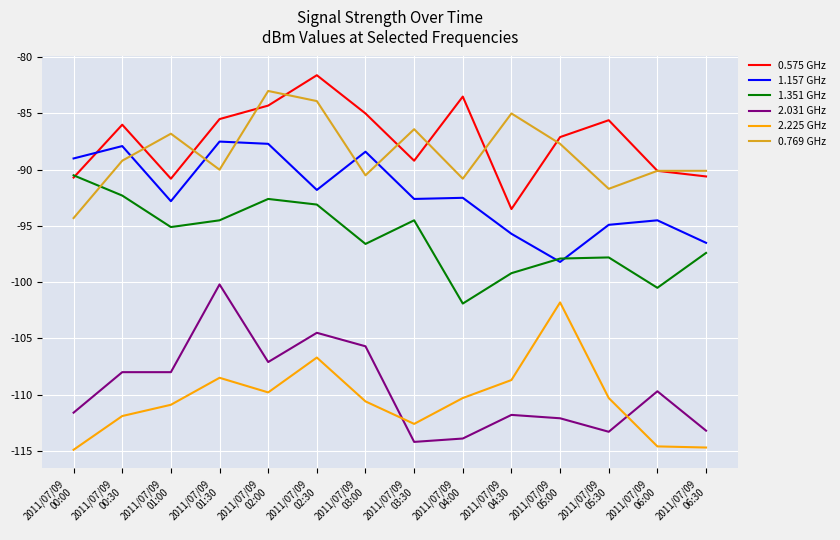

What are all the series names shown in the legend?

0.575 GHz, 1.157 GHz, 1.351 GHz, 2.031 GHz, 2.225 GHz, 0.769 GHz